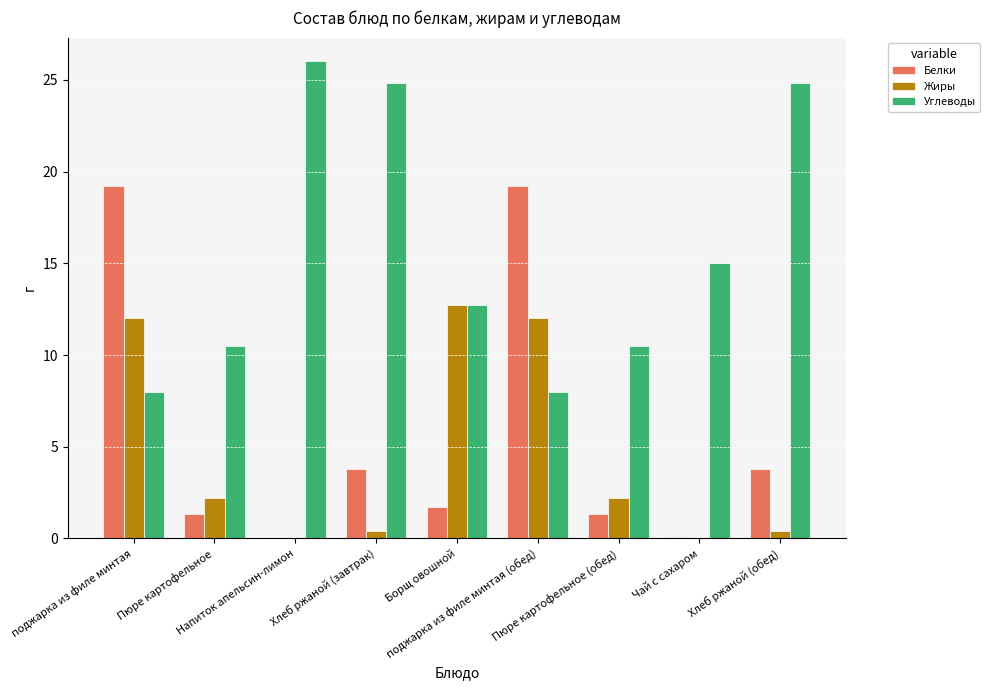

Which series has the largest total across all categories?

Углеводы